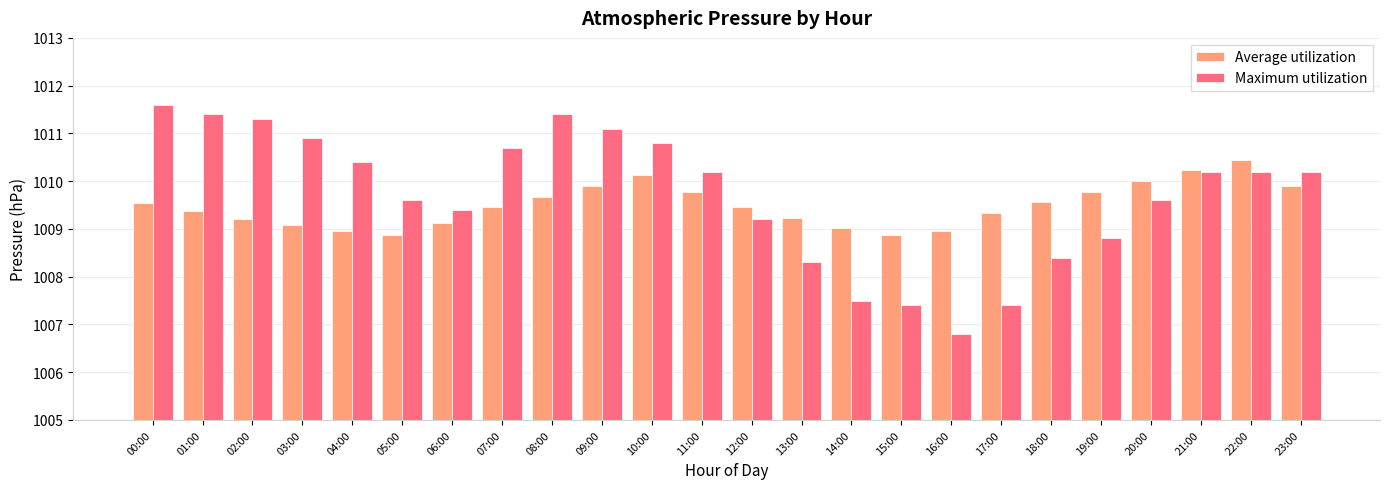

Which series has the widest spread of values?

Maximum utilization